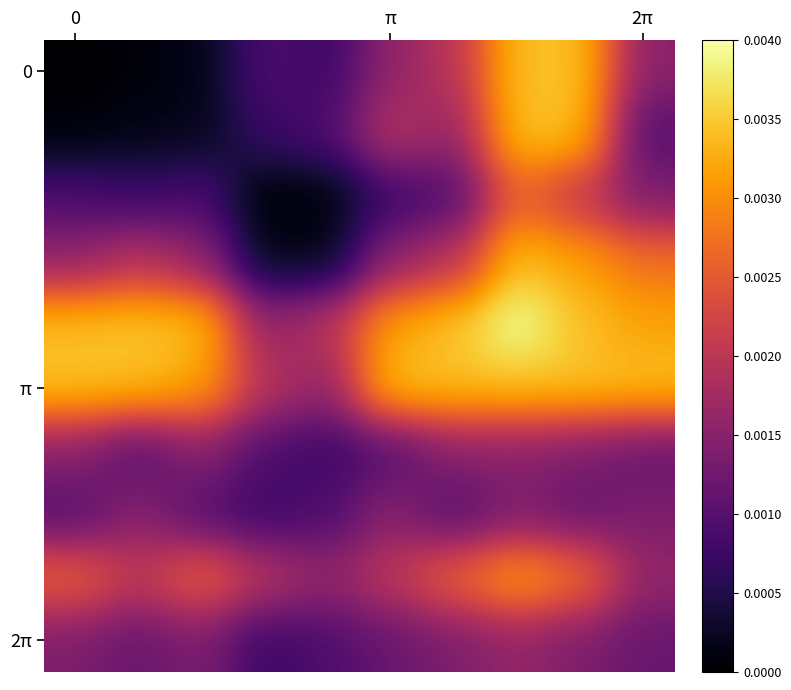

At which category is the sum across all series the highest?

7